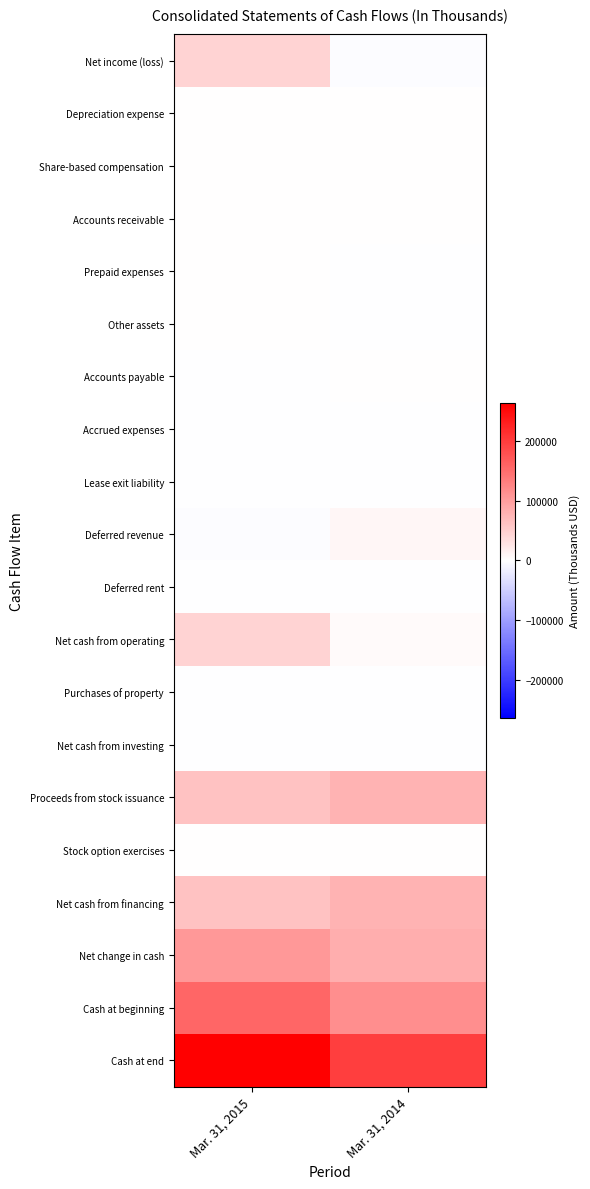

What is the total value across all series at Mar. 31, 2015?

737354